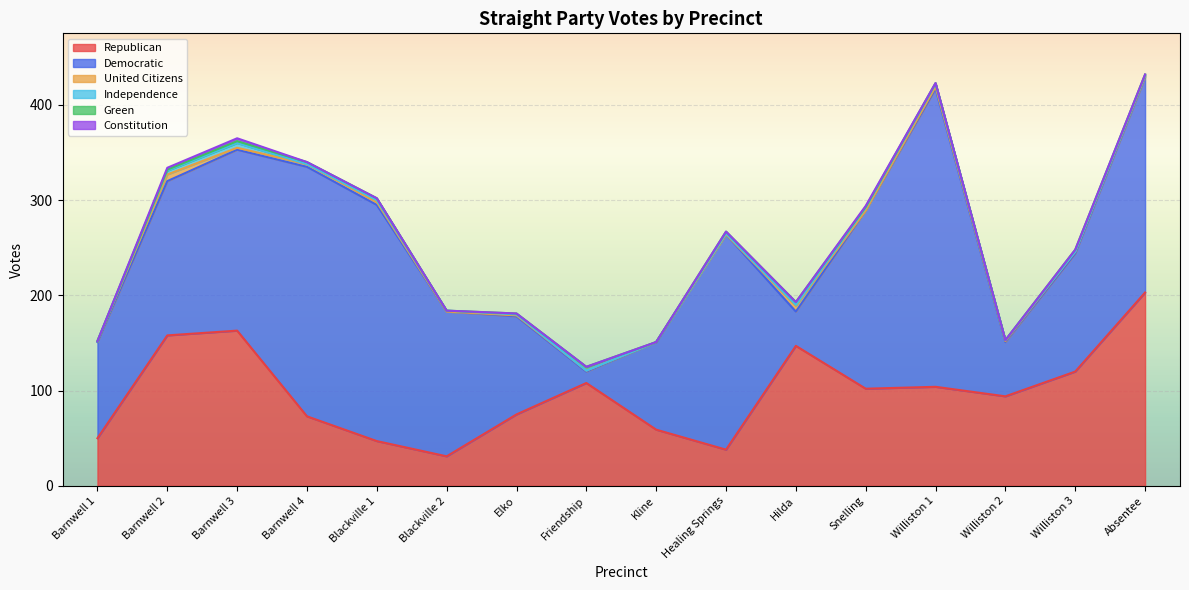

True or false: Republican has more than 2 points higher than both neighbors.

True